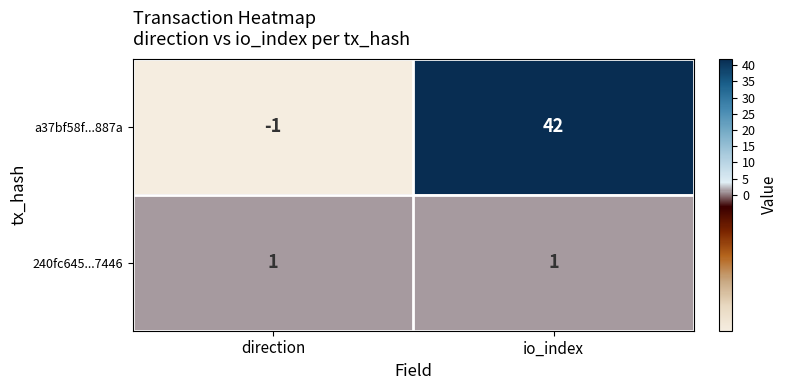

Which series has the largest total across all categories?

a37bf58f...887a